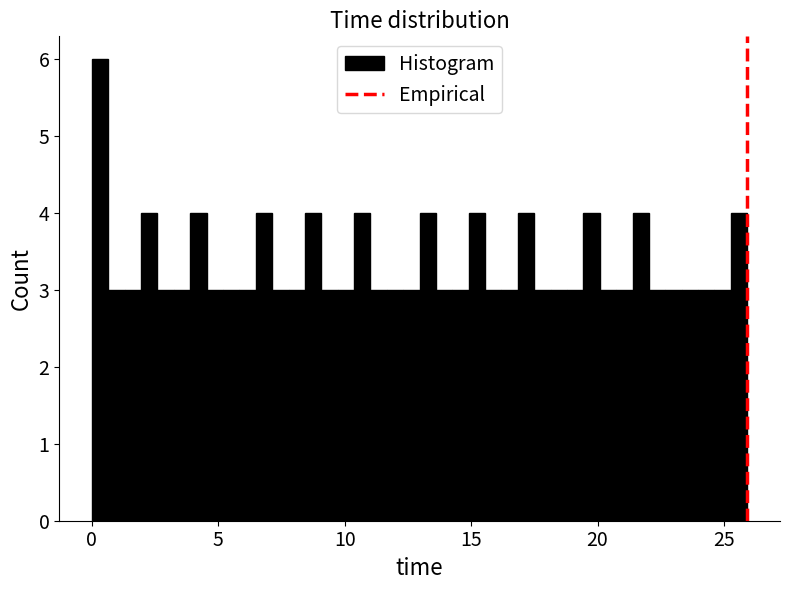

Read against the x-axis, roughly where is the centre of the tallest bar?

0.5